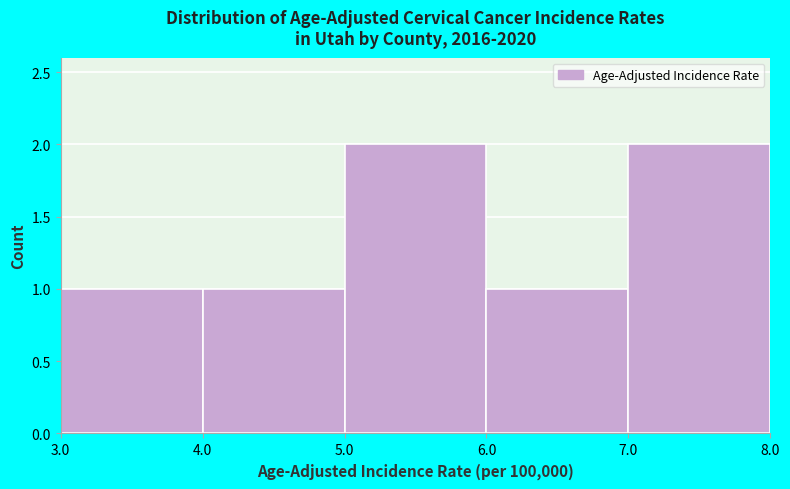

How tall is the bar that spans 4.0 to 5.0 on the x-axis? The values are not printed on the chart, so give them approximately, as read against the axis.

1